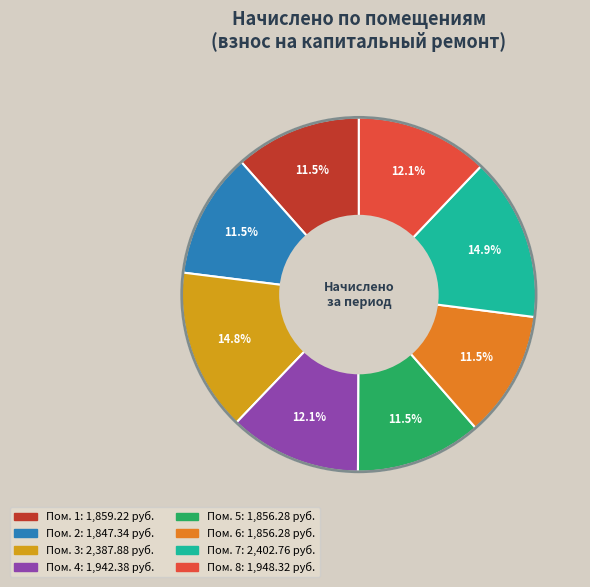

Does any single category account for the majority?

No